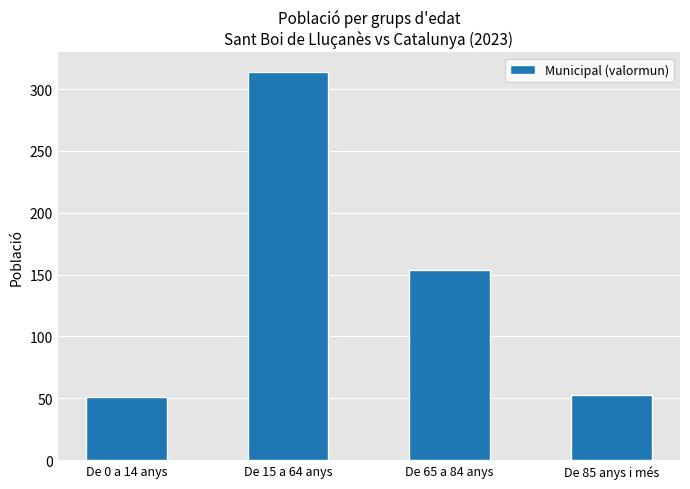

What is the greatest value displayed?

314